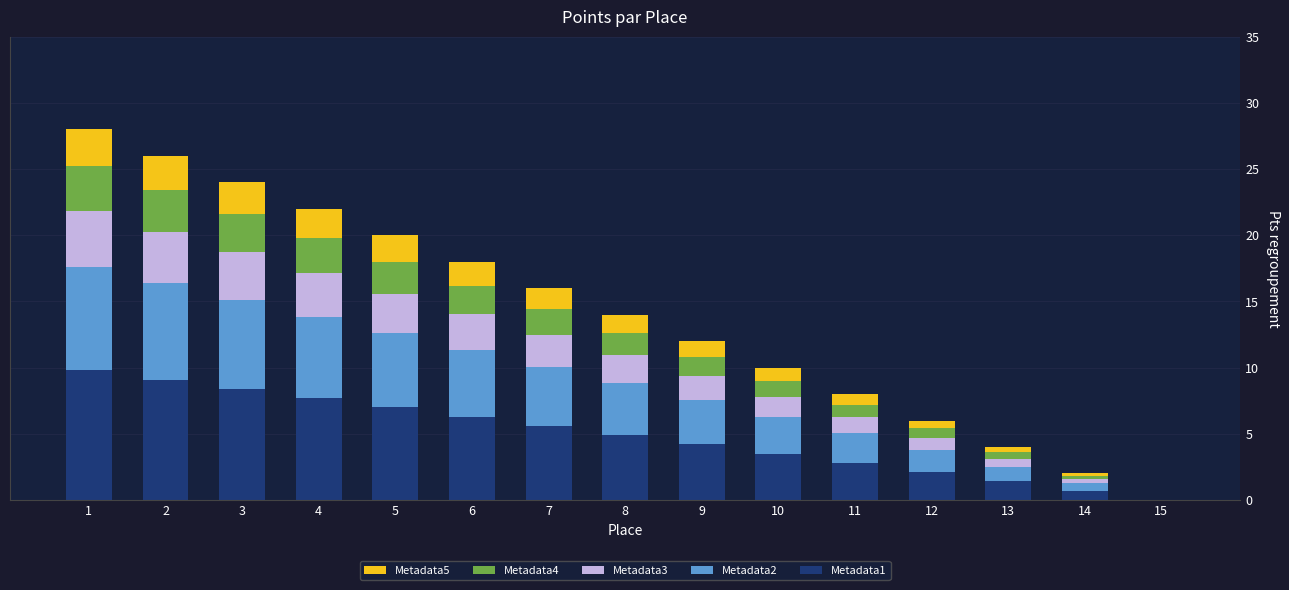

What is the total value across all series at 6?

18.0